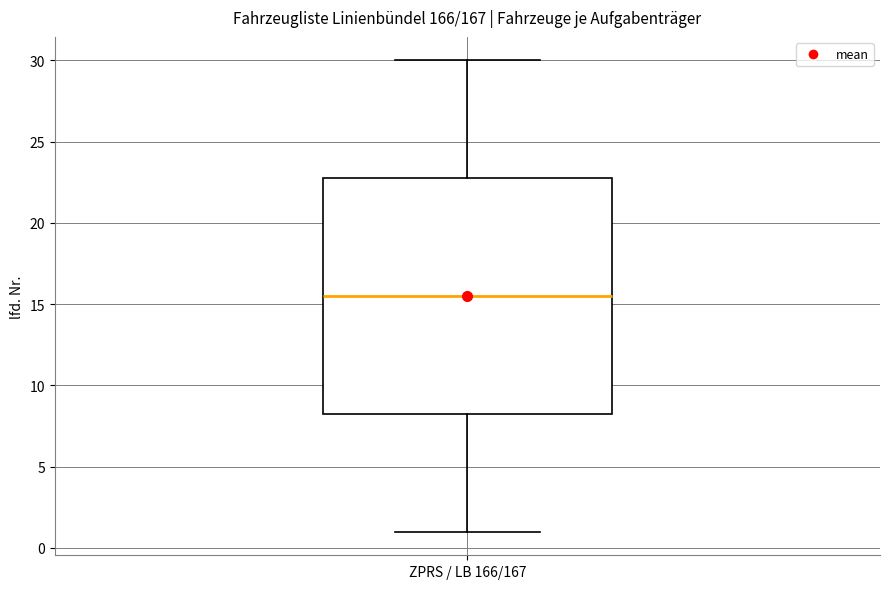

Read this box plot against the y-axis: the position of the median line, the range covered by the box, and the ends of both whiskers. The values are not printed on the chart, so give them approximately, as read against the axis.

median 15.5, box 8.5 to 23.0, whiskers 1.0 to 30.0